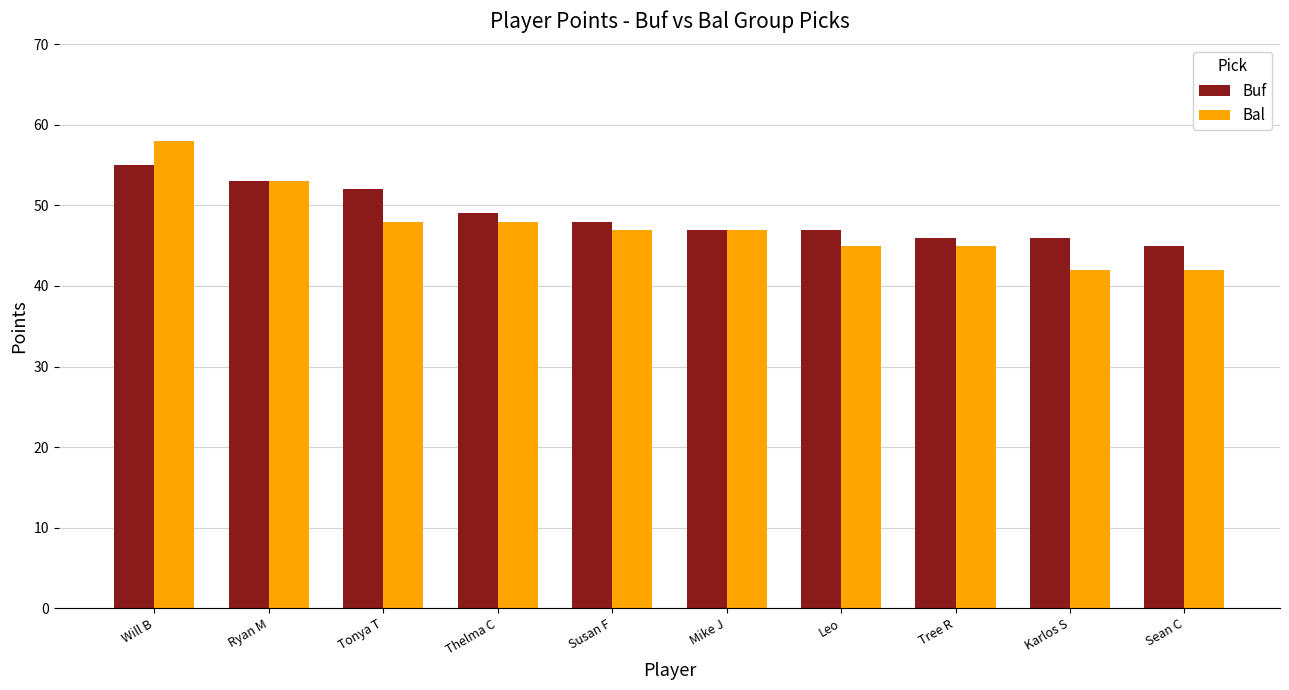

Reading left to right, transcribe all the data shown in this chart.

Buf: 55	53	52	49	48	47	47	46	46	45
Bal: 58	53	48	48	47	47	45	45	42	42